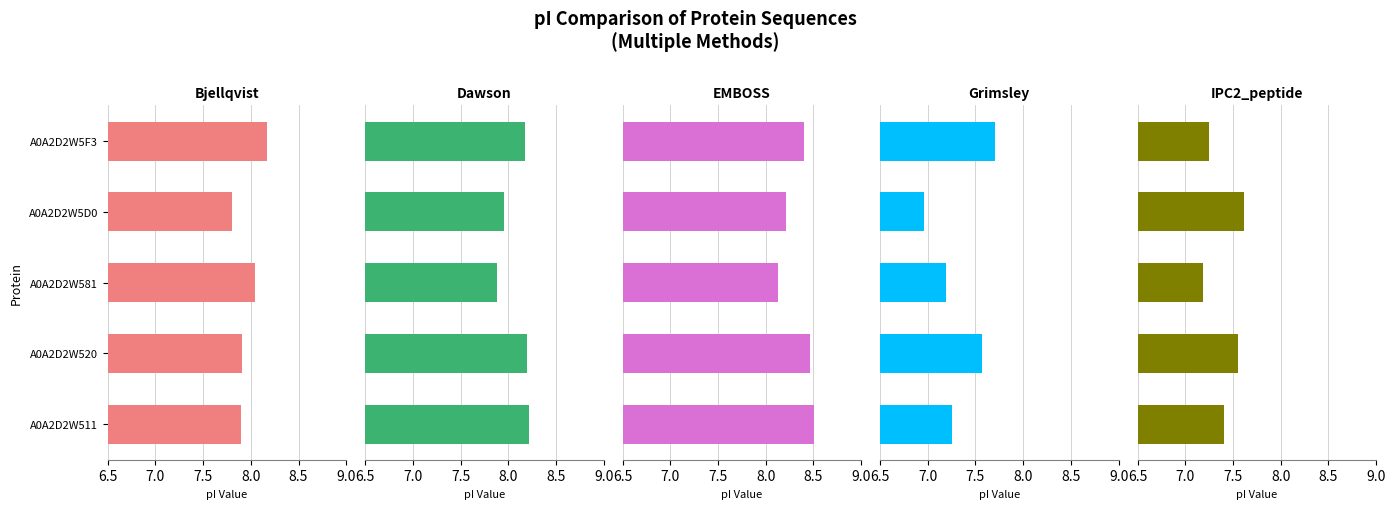

What is the approximate value of Dawson at A0A2D2W520?

8.2